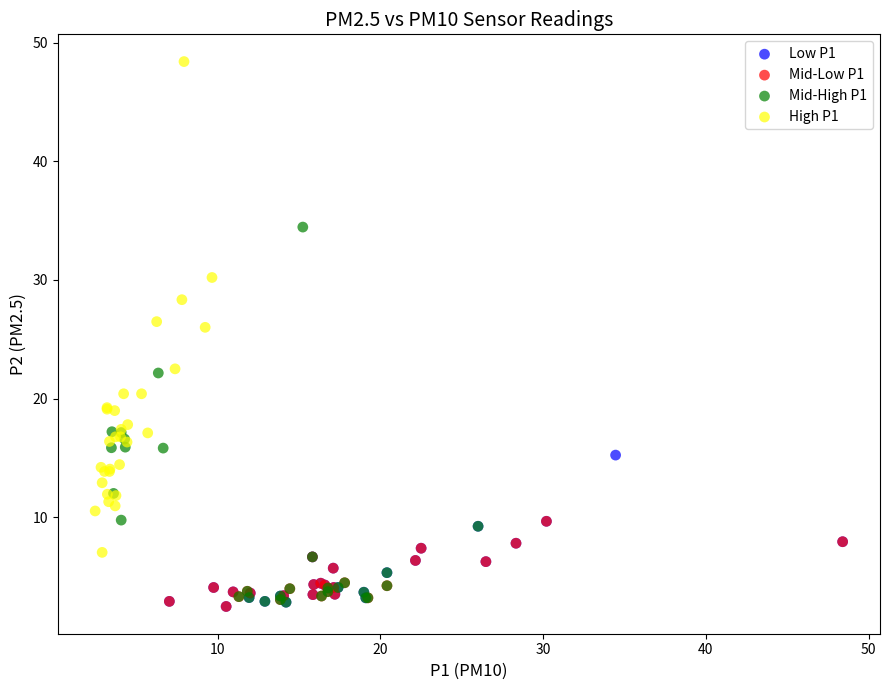

Which series reaches the maximum Y coordinate?

High P1